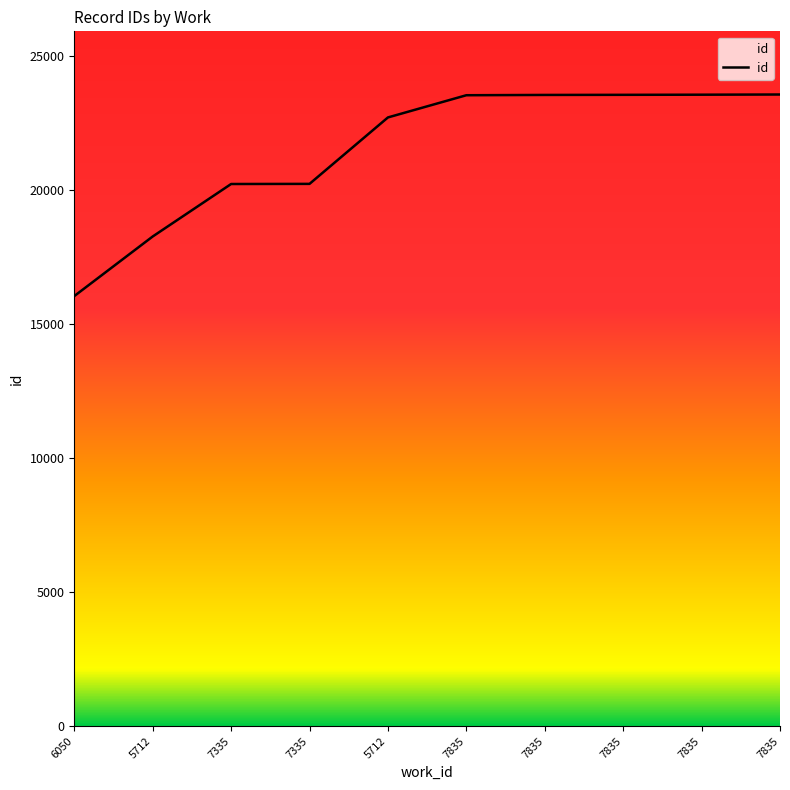

Which label corresponds to the largest value in the chart?

7835